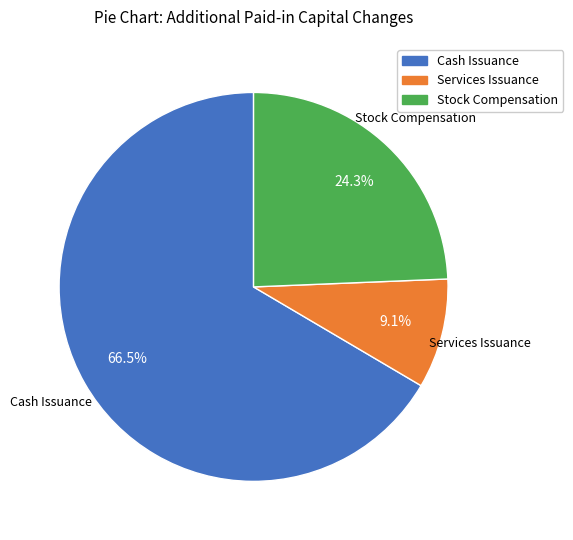

Is there a majority slice in this chart?

Yes